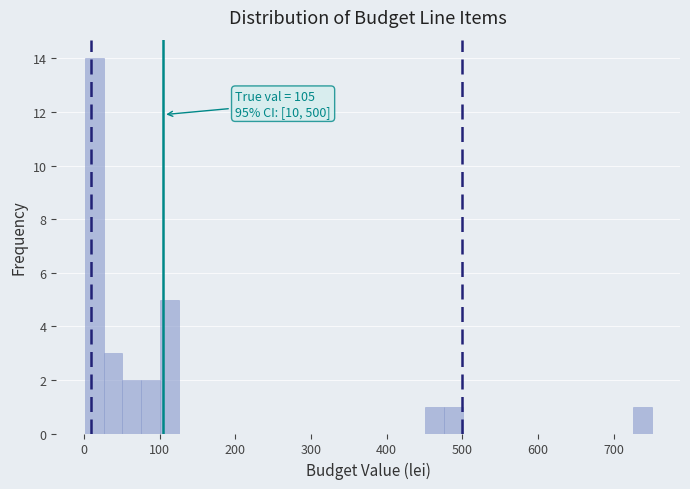

Around what value on the x-axis is the tallest bar? Give the approximate position of its centre, as read against the axis.

10